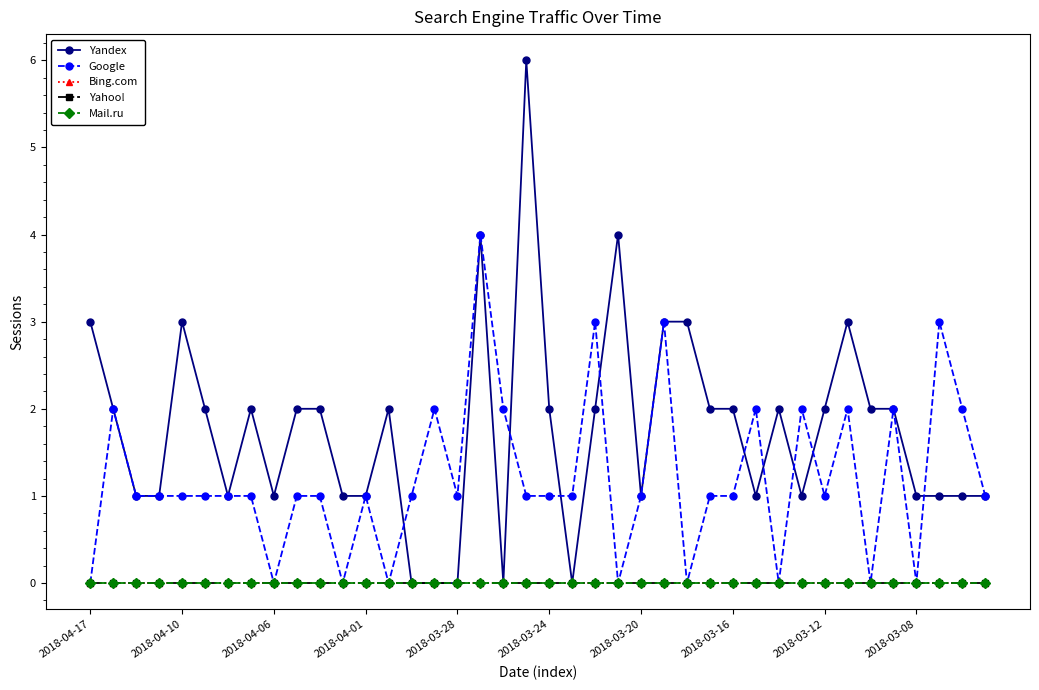

Does the chart have visible grid lines?

No